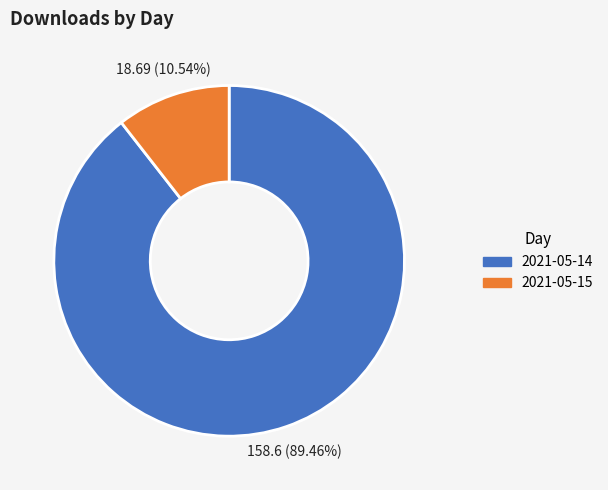

Rank the categories by value from lowest to highest.

2021-05-15, 2021-05-14